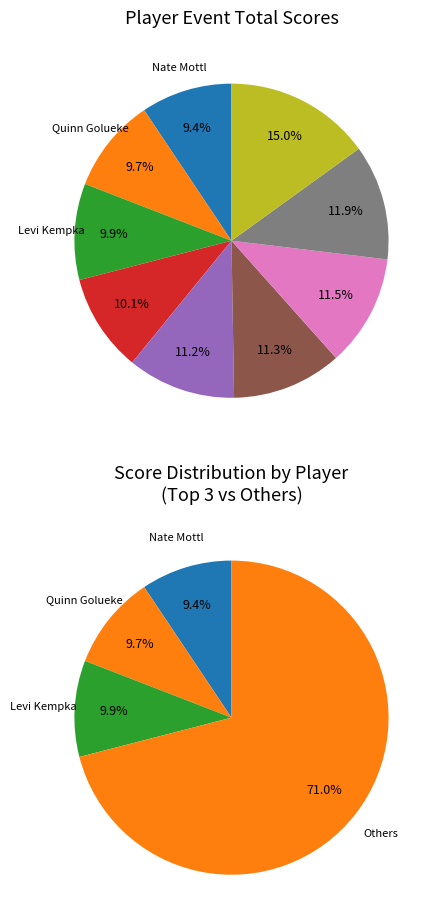

How many slices are in this pie chart?

9